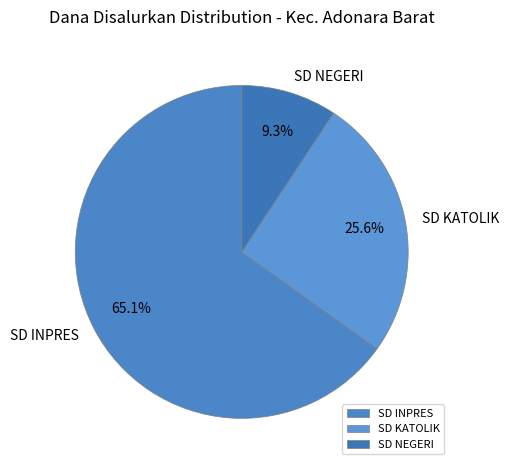

Between SD NEGERI and SD INPRES, which is larger?

SD INPRES